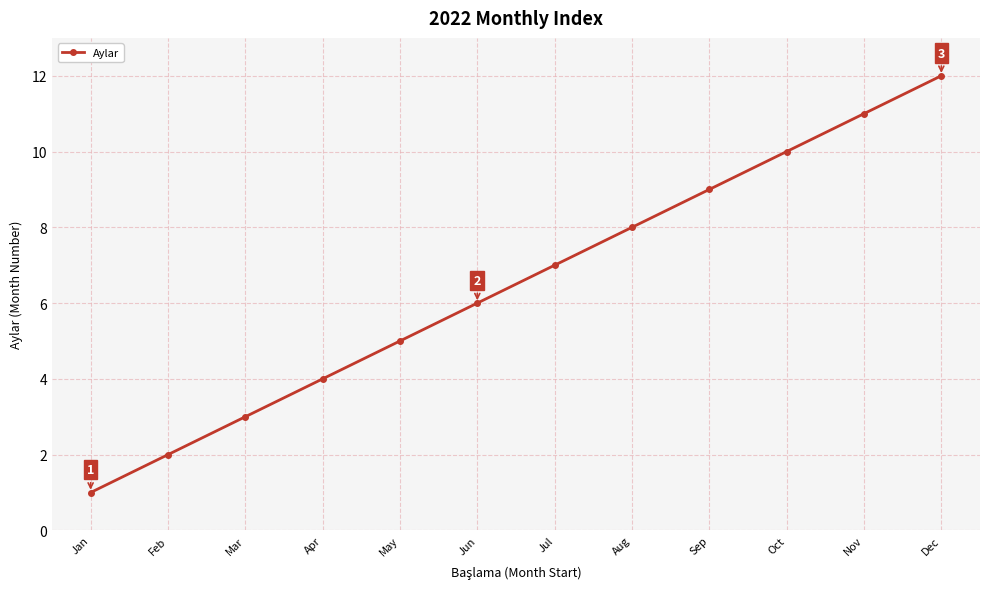

Rank the categories by value from lowest to highest.

Jan, Feb, Mar, Apr, May, Jun, Jul, Aug, Sep, Oct, Nov, Dec